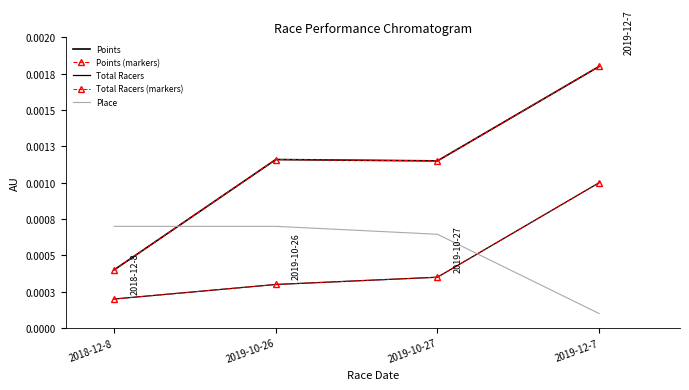

Which label corresponds to the smallest value in the chart?

2019-12-7